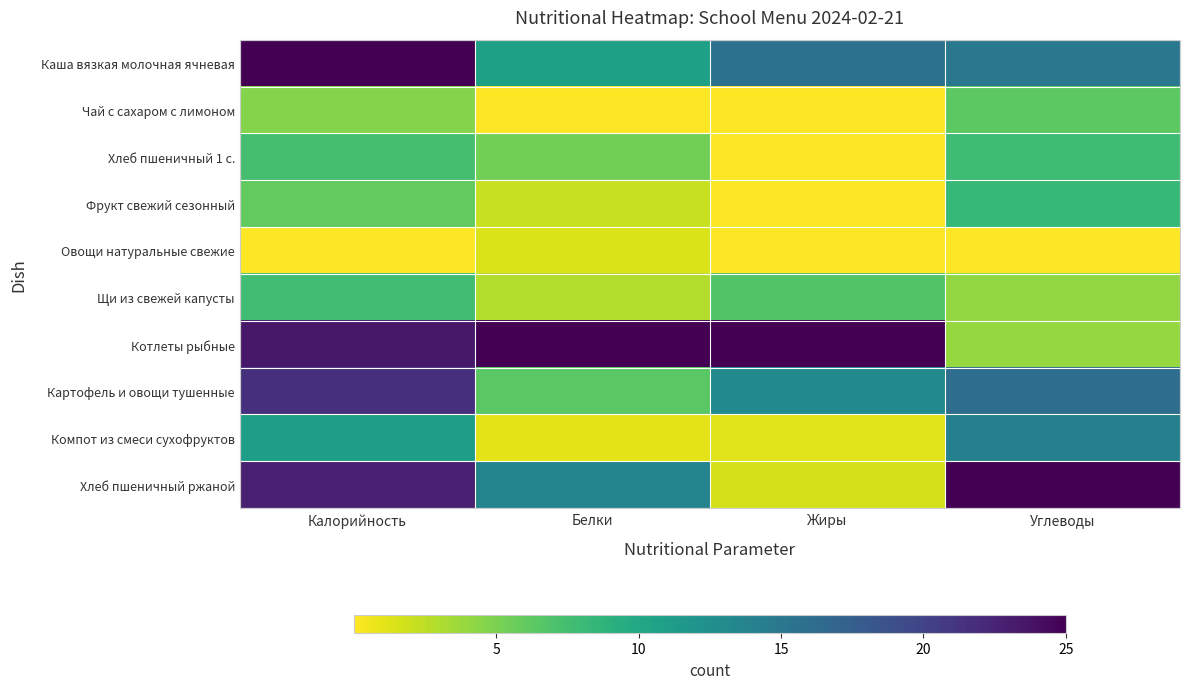

How many series are shown in this chart?

10